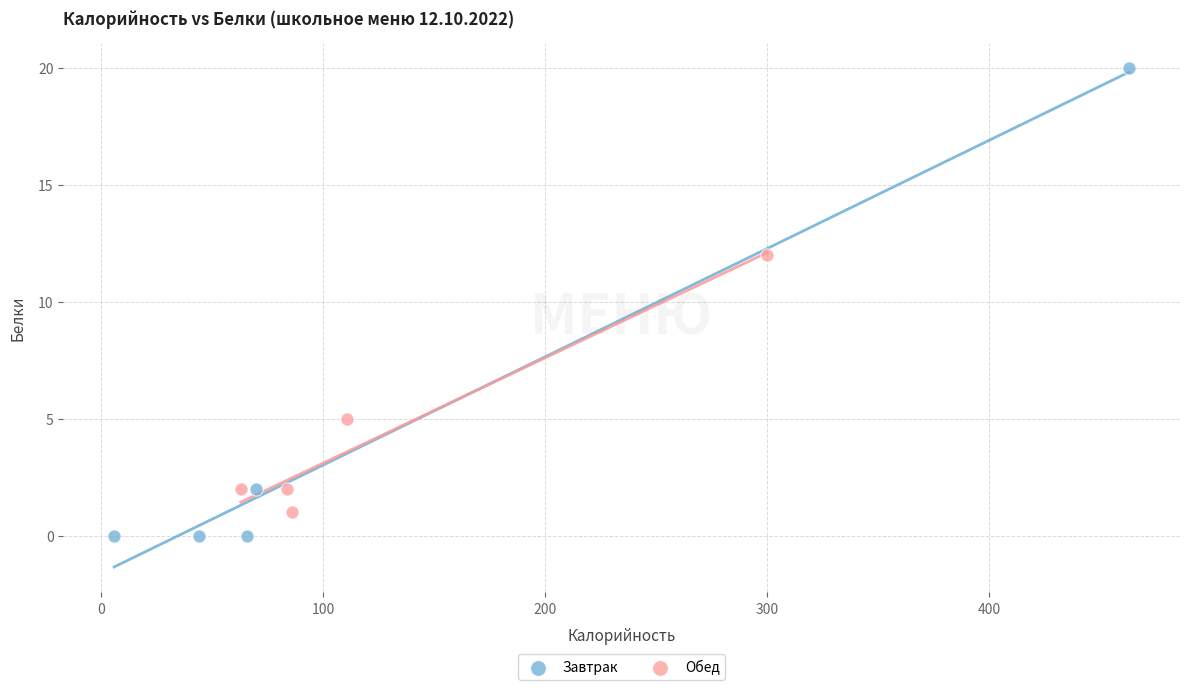

Which series reaches the minimum Y coordinate?

Завтрак